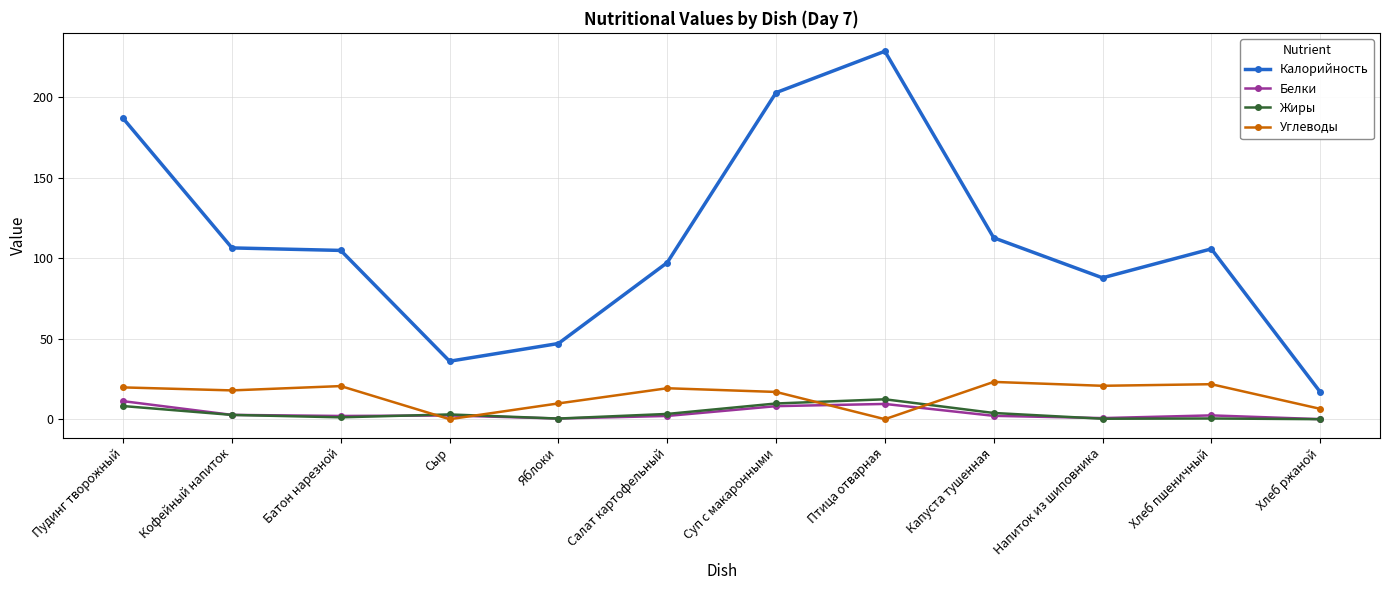

True or false: Белки and Углеводы cross at least once.

True